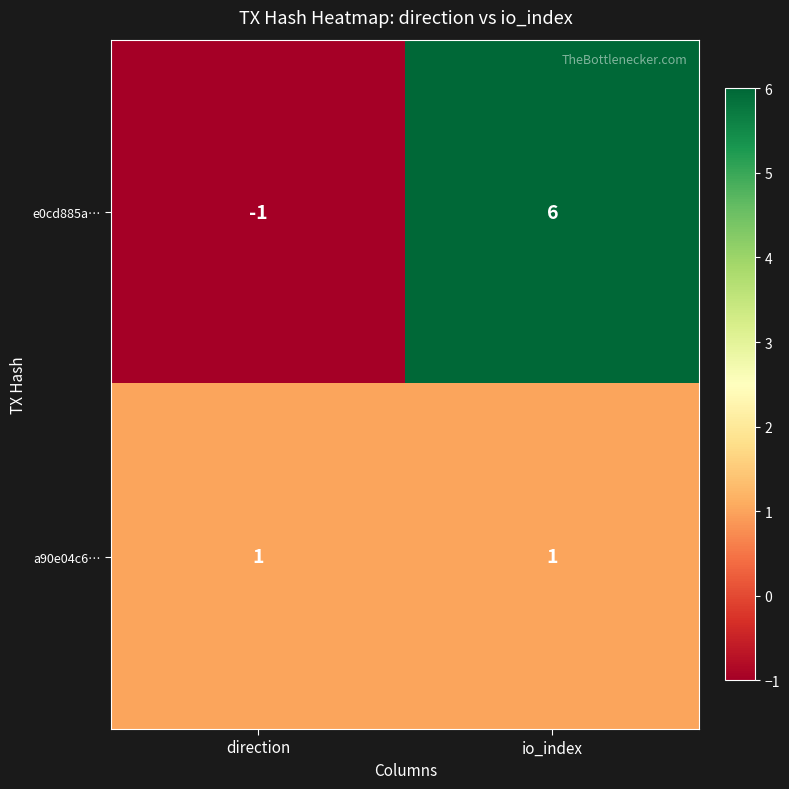

What is the maximum value shown in the chart?

6